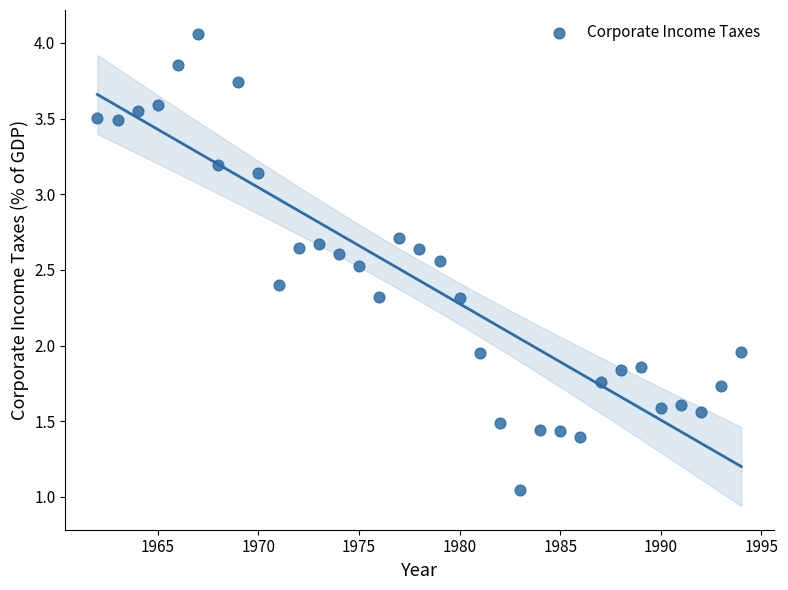

What is the range of Y values (max minus min)?

3.0